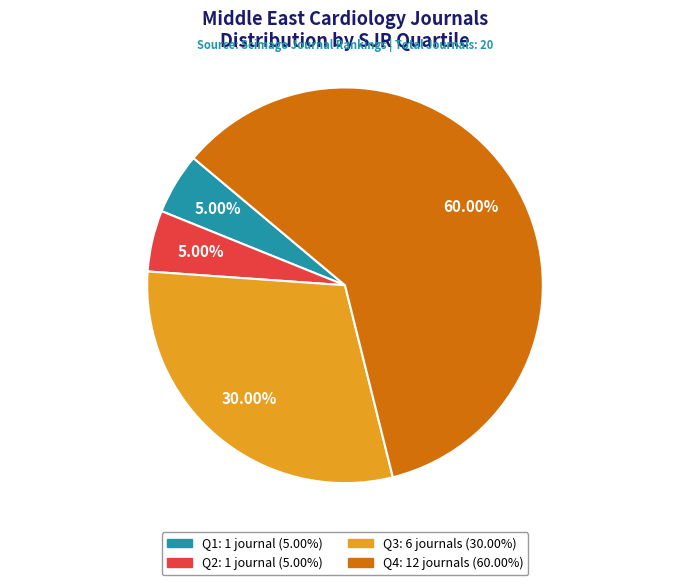

To the nearest percent, what percentage of the pie is Q3?

30%